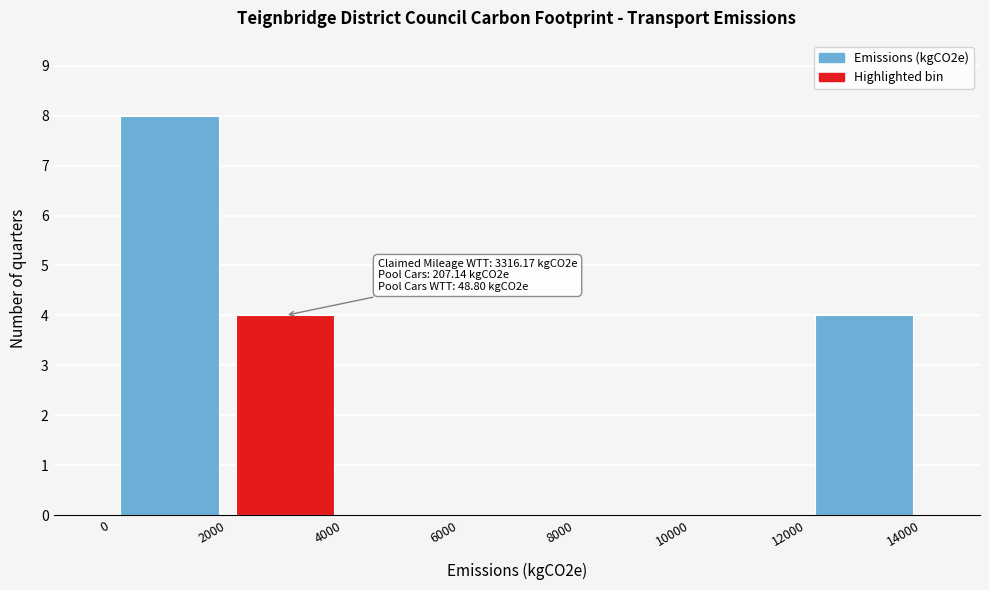

Which range on the x-axis has the tallest bar?

0 to 2000